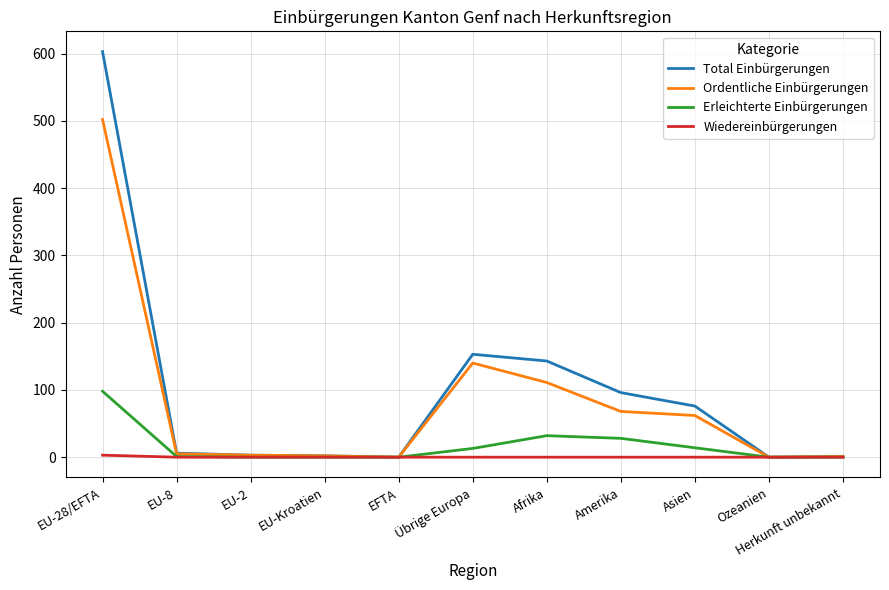

What is the difference between the second highest and second lowest values in the Erleichterte Einbürgerungen series?

32